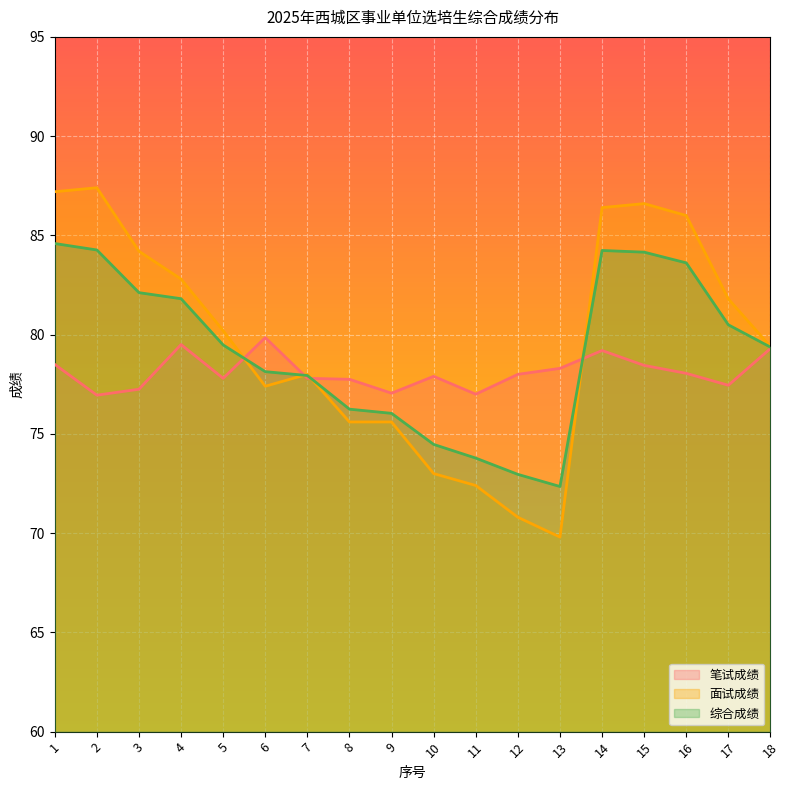

At which category is the sum across all series the highest?

1